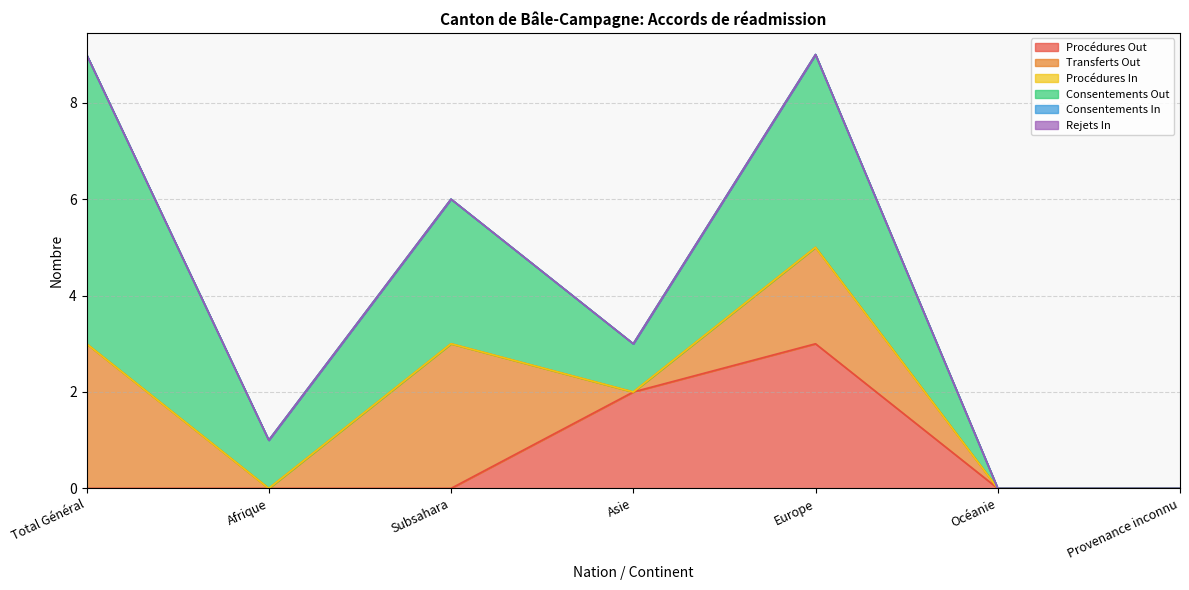

How many categories are shown in the chart?

7